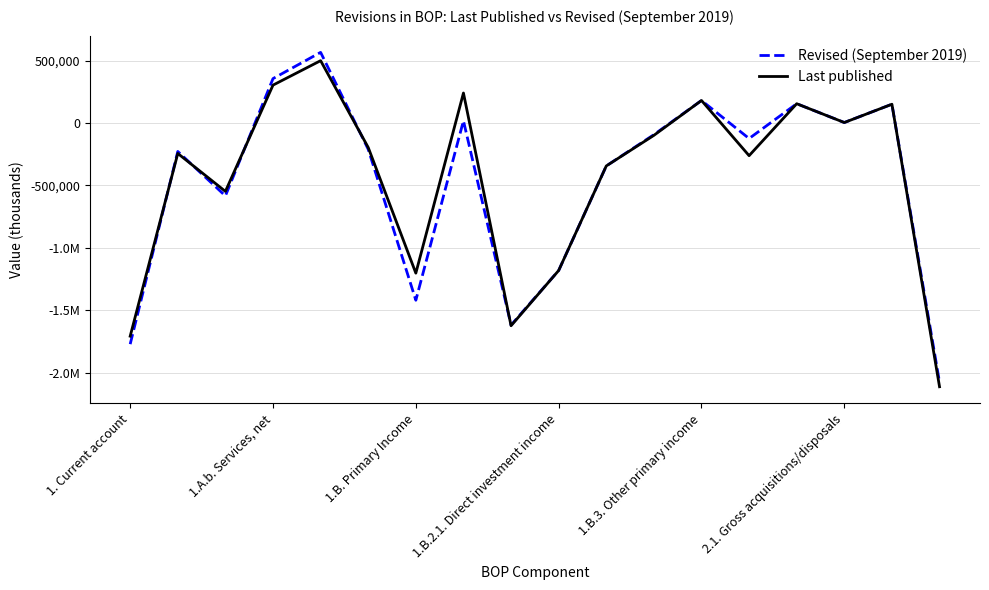

Where do Last published and Revised (September 2019) first cross each other?

1. Current account and 1.A.b. Services, net